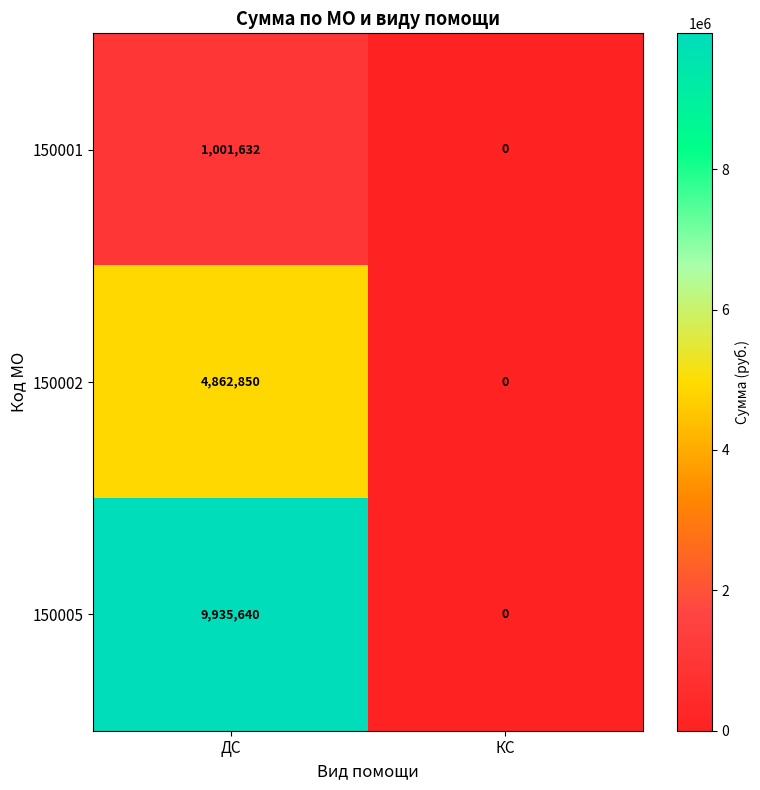

How many values in the 150001 series are below 1001632?

1